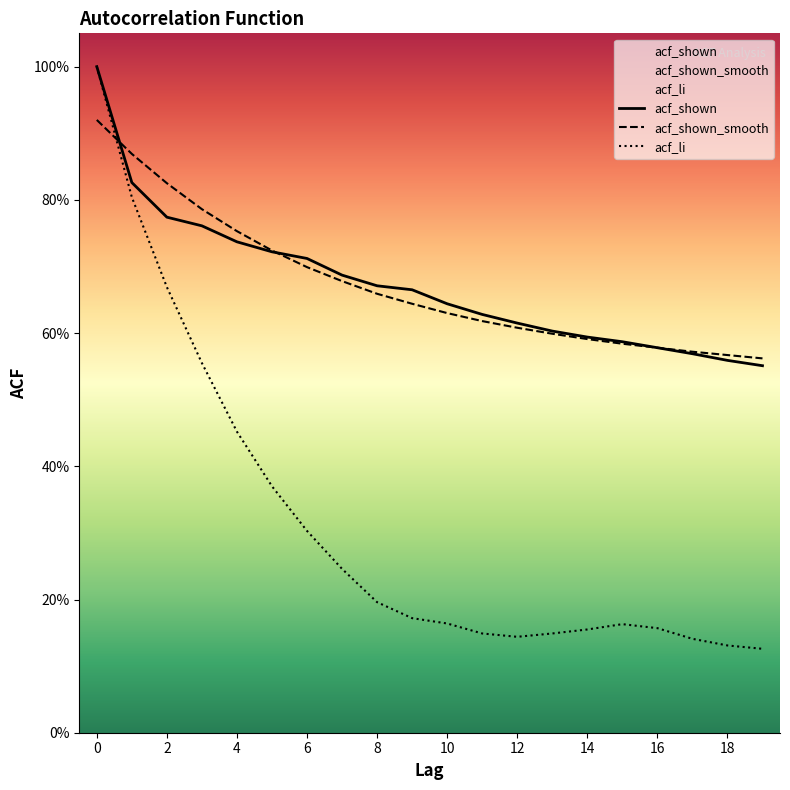

How many lines are shown in the chart?

3